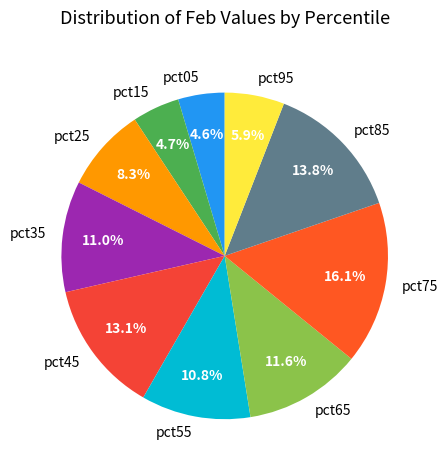

Which slice is the largest?

pct75